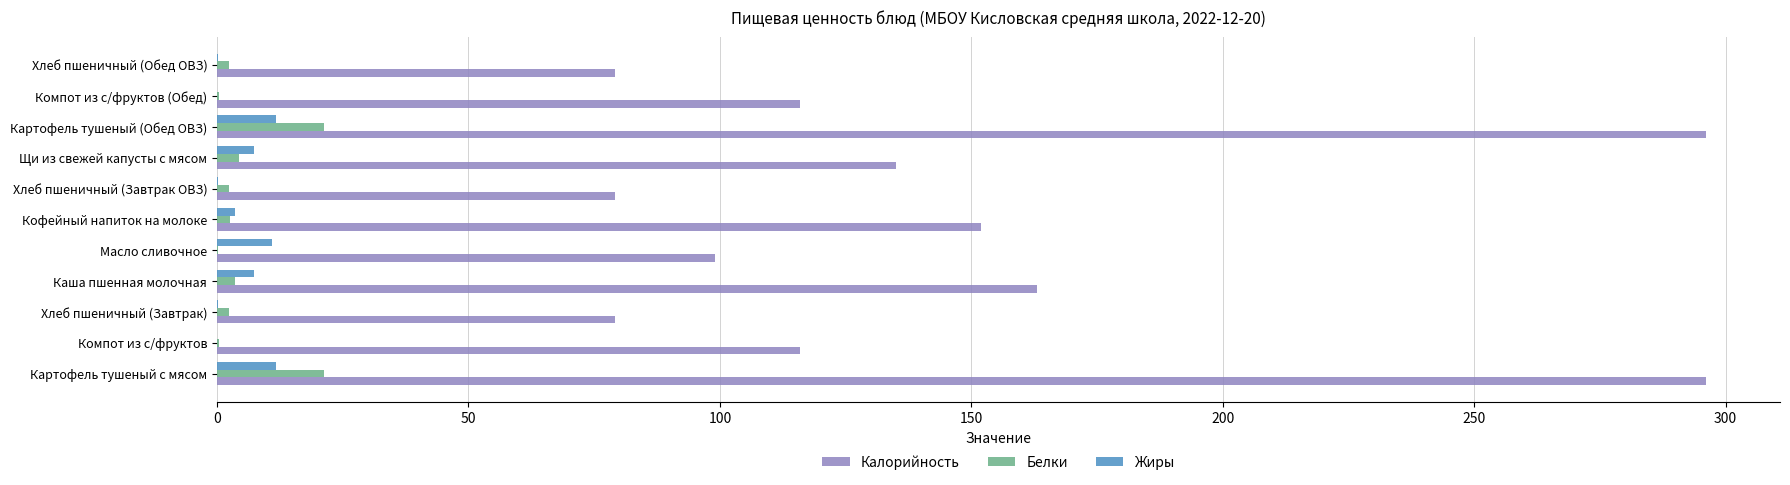

What is the highest value of the Белки series?

21.3